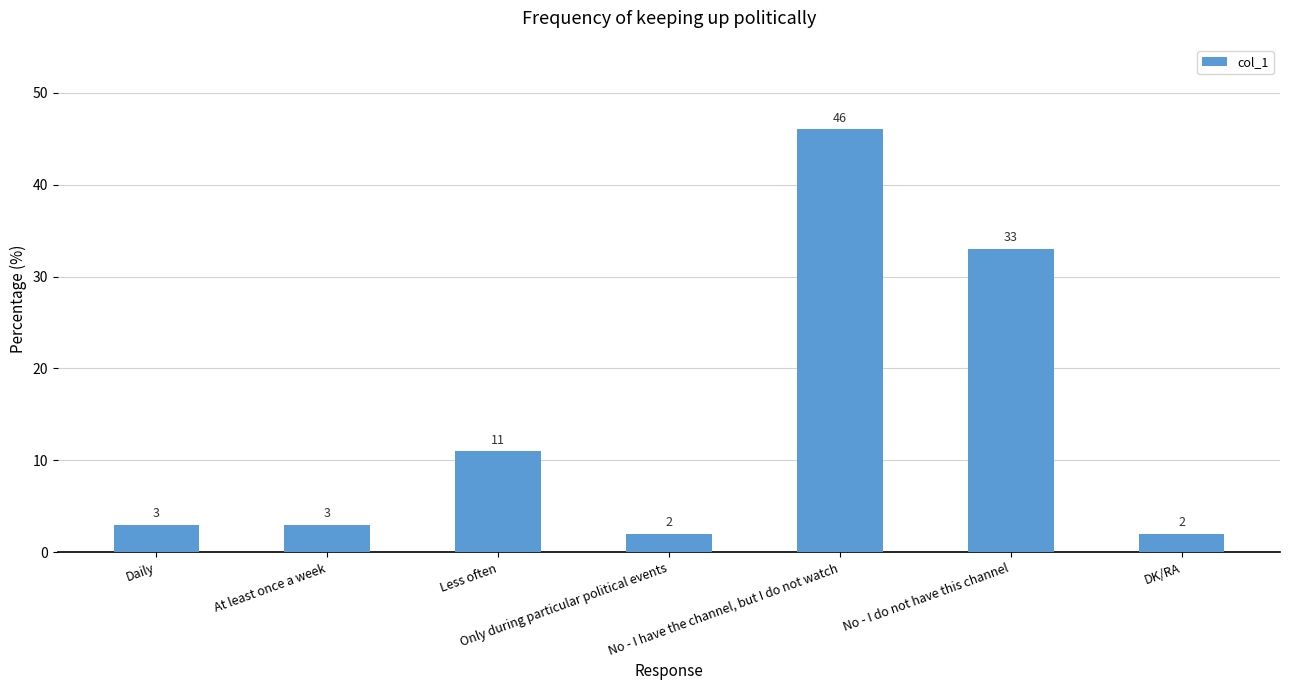

What value does the data have at Daily, to the nearest 5?

5